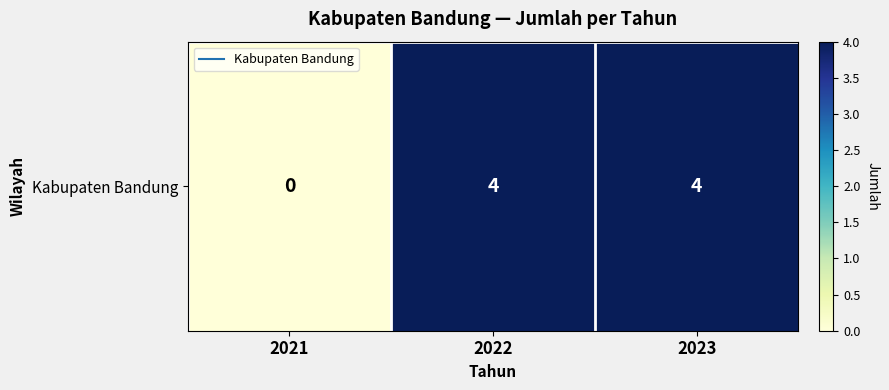

Reading left to right, transcribe all the data shown in this chart.

2021=0	2022=4	2023=4